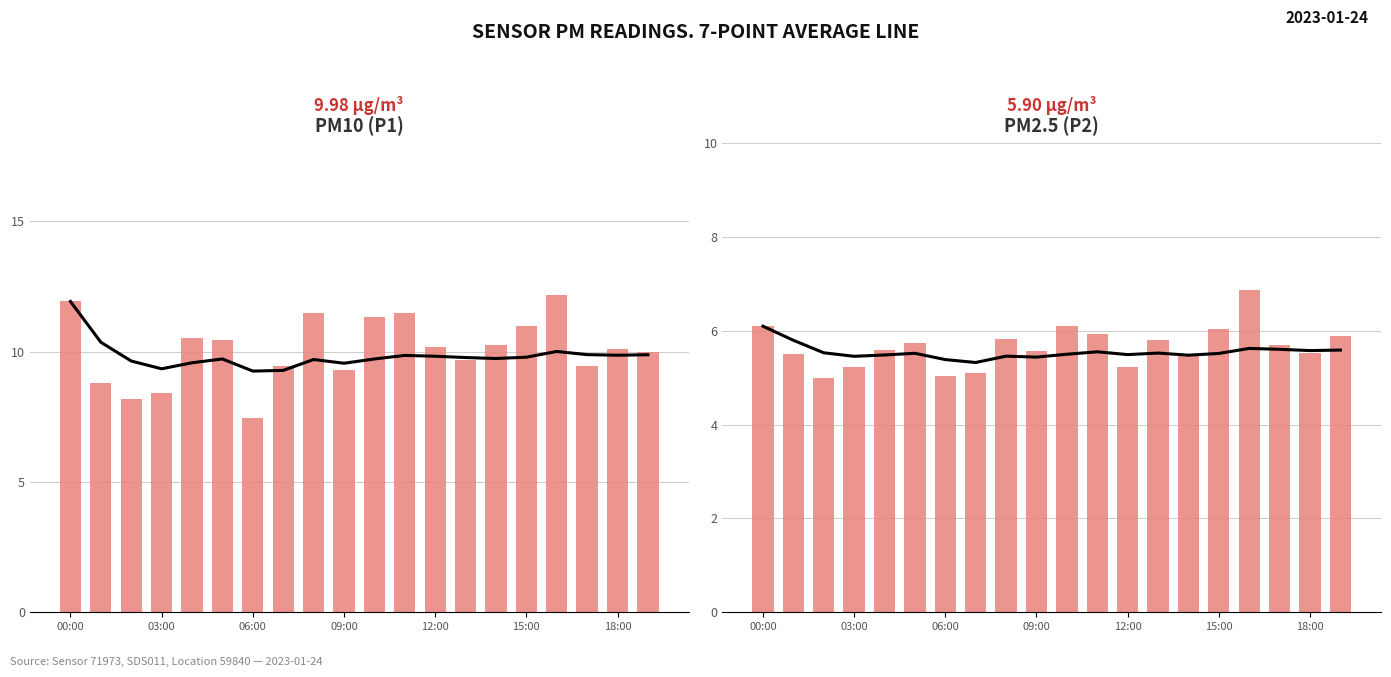

What is the difference between the maximum and minimum values in the P2 7-pt avg series?

0.8